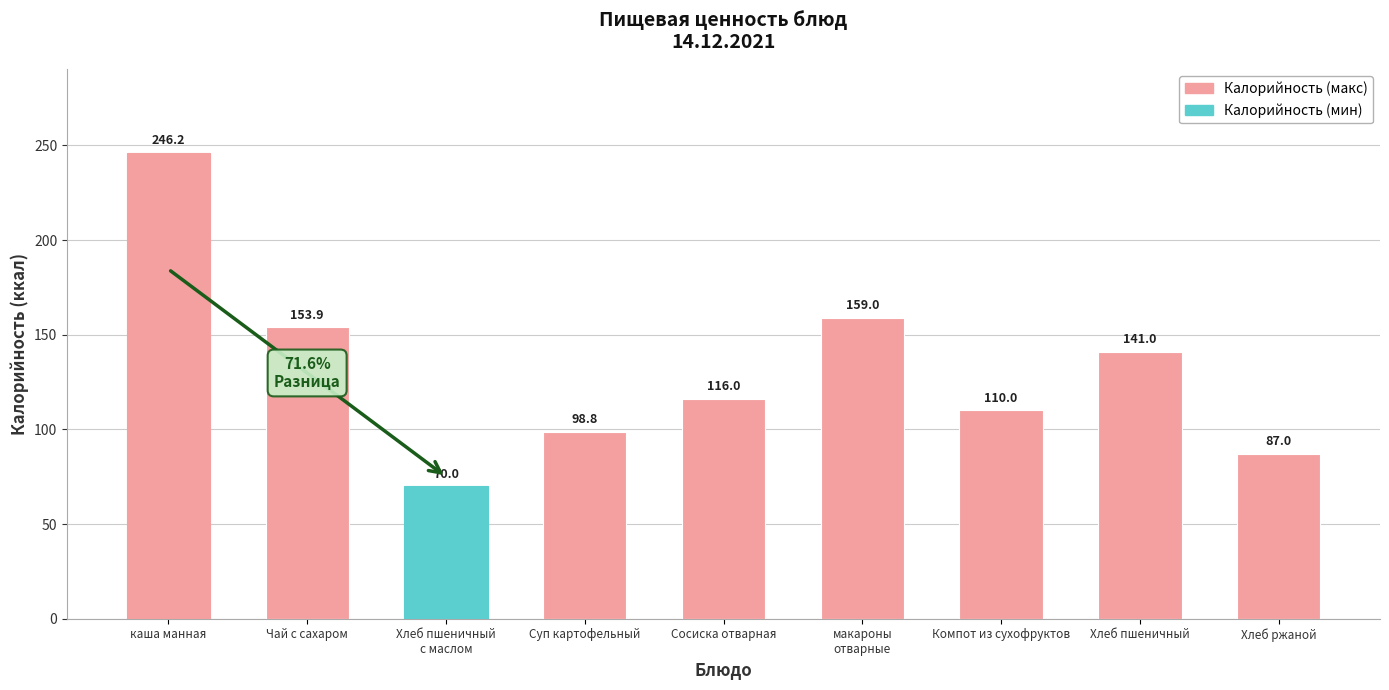

The chart shows a value of 188.2 at Сосиска отварная. True or false?

False